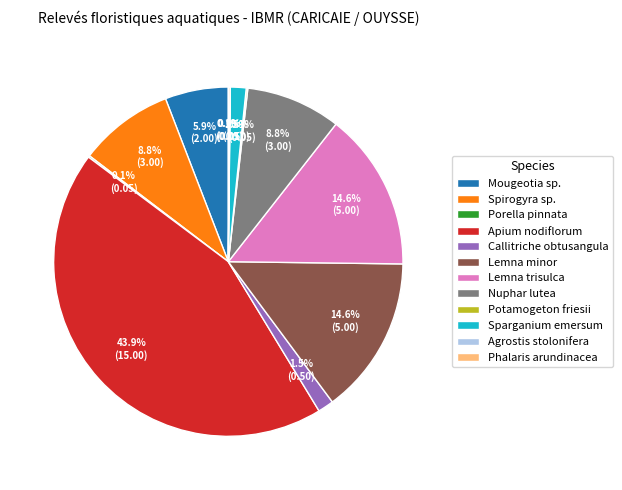

To the nearest percent, what is the combined percentage of Spirogyra sp. and Apium nodiflorum?

53%